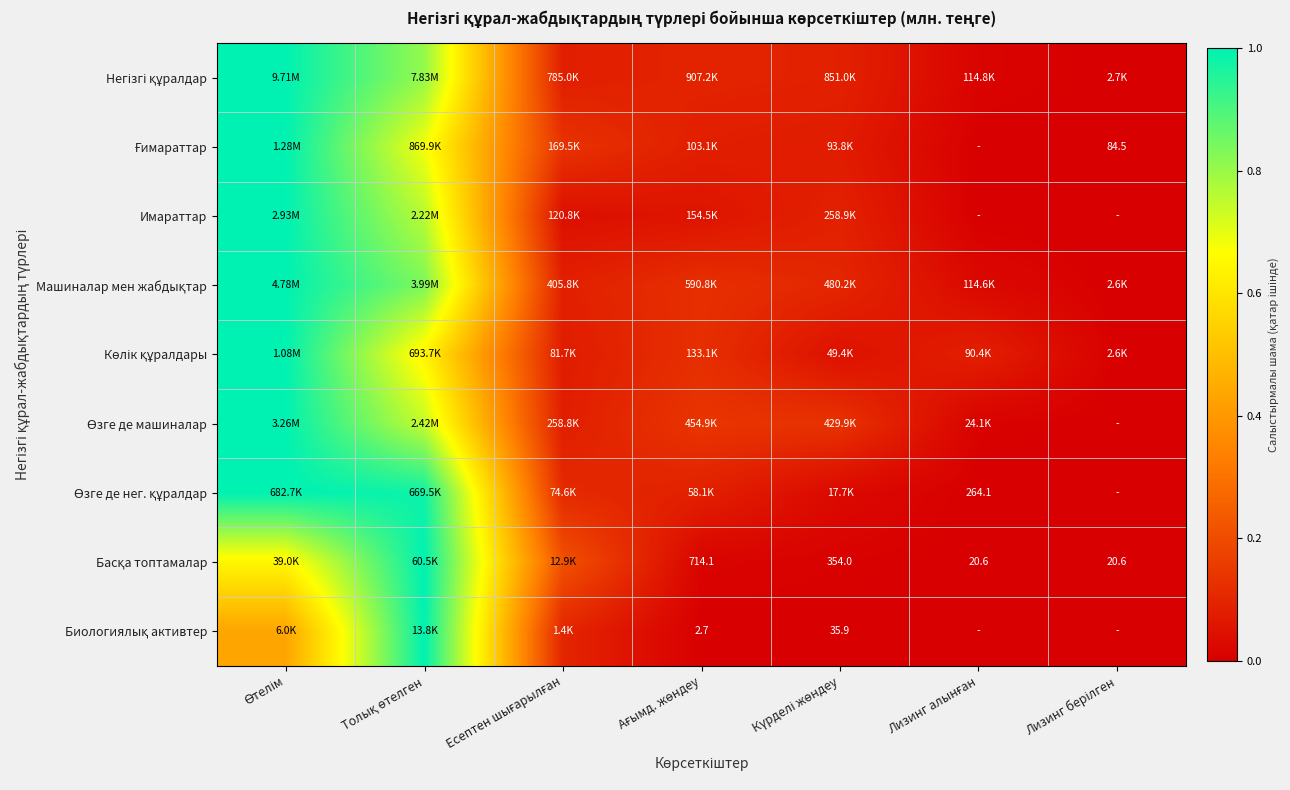

True or false: Машиналар мен жабдықтар has a value of 0.8 at Толық өтелген.

True